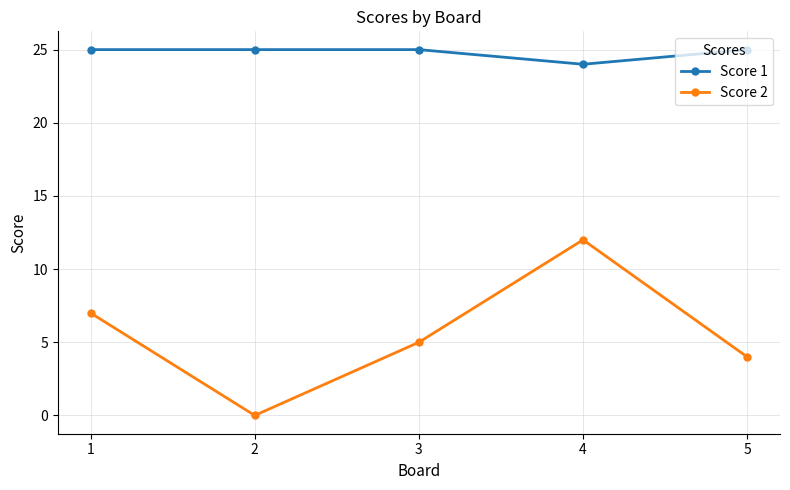

What is the total value across all series at 4?

36